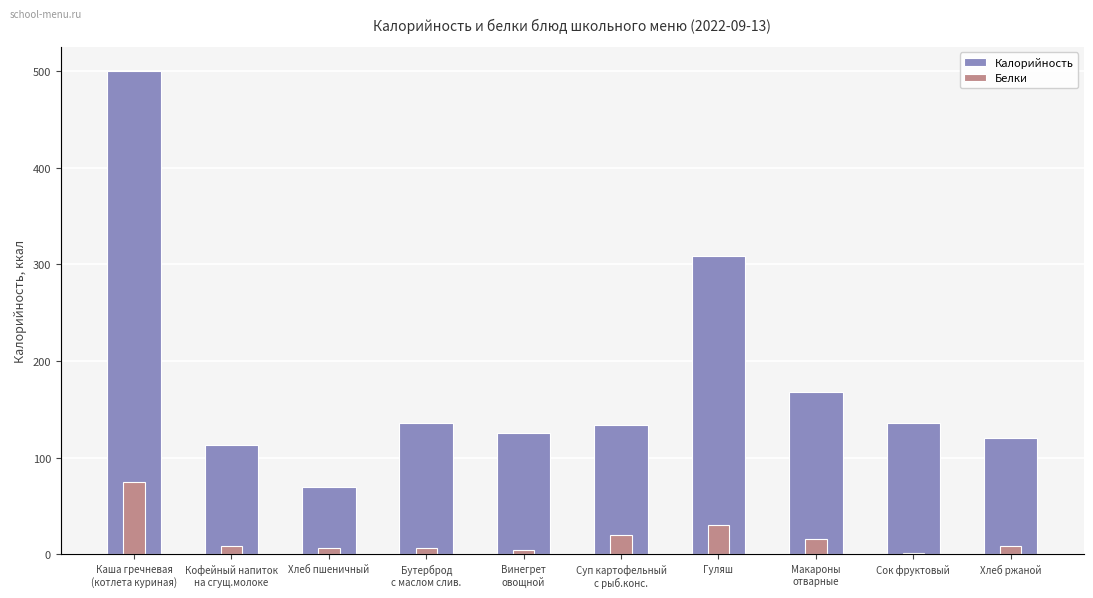

List the series in order of their overall mean, highest first.

Калорийность, Белки